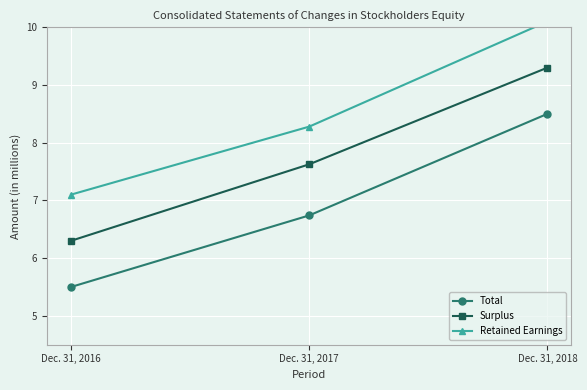

At how many categories does at least one series exceed 8?

2